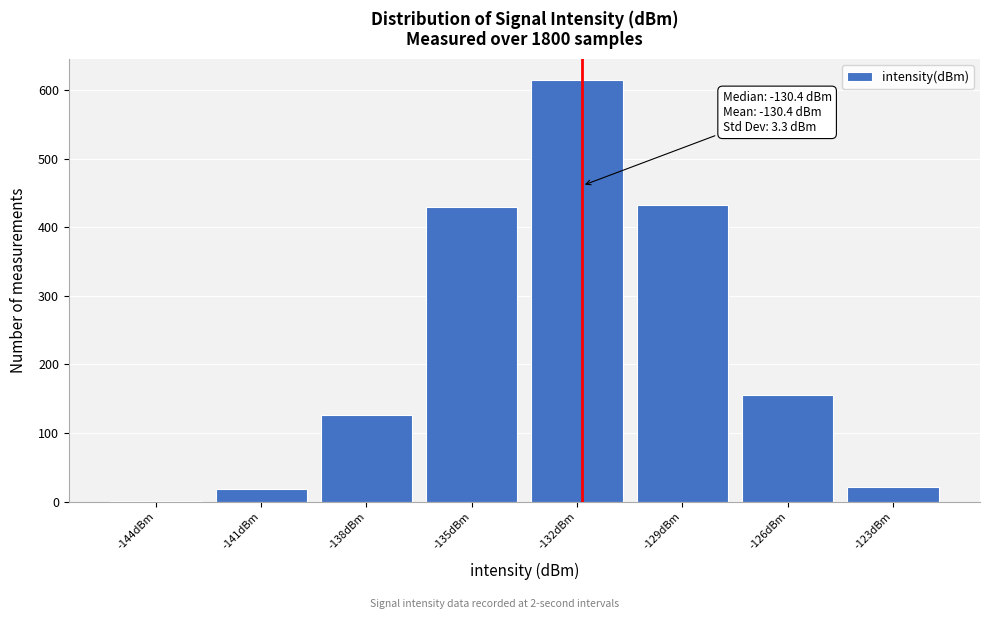

Read the value at -141dBm.

19